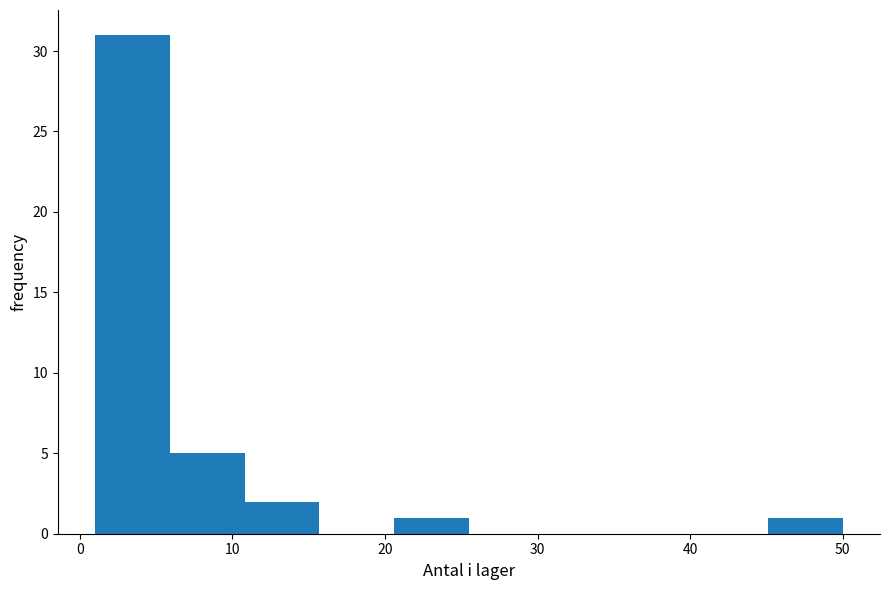

Which range on the x-axis has the tallest bar?

1.0 to 5.9